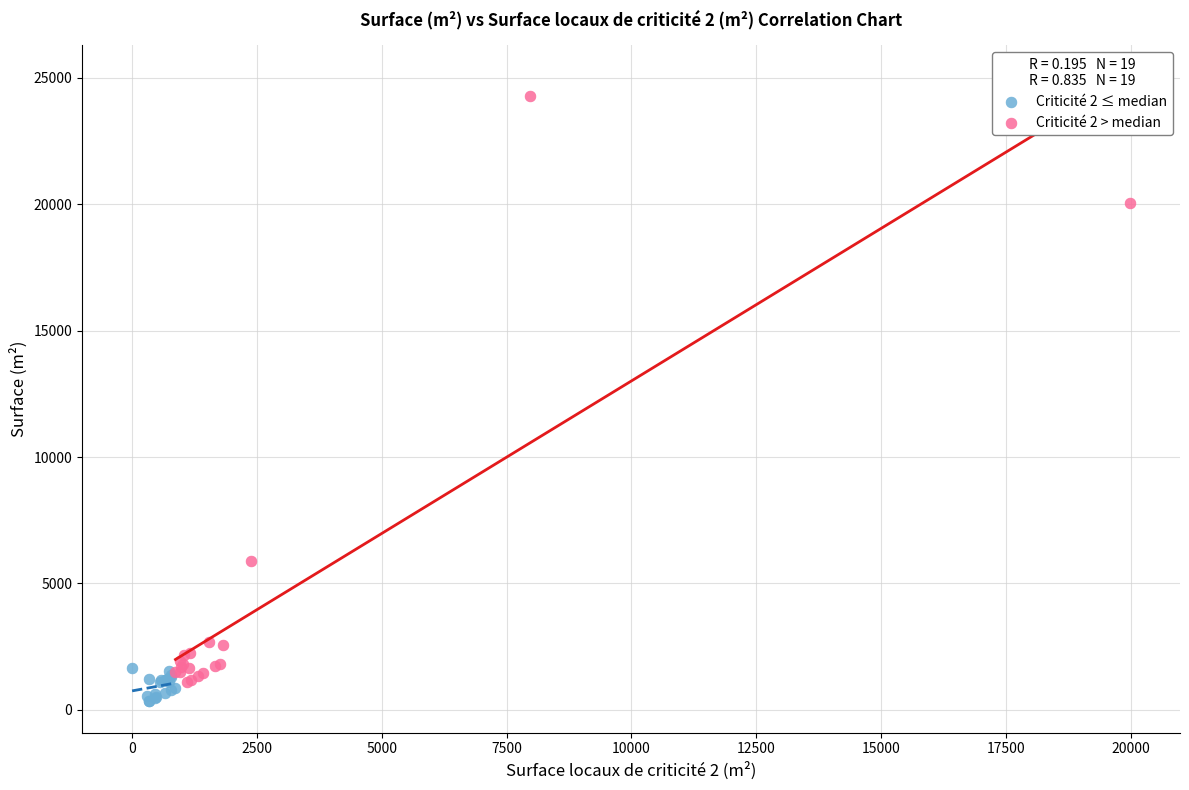

Which series reaches the maximum Y coordinate?

Criticité 2 > median